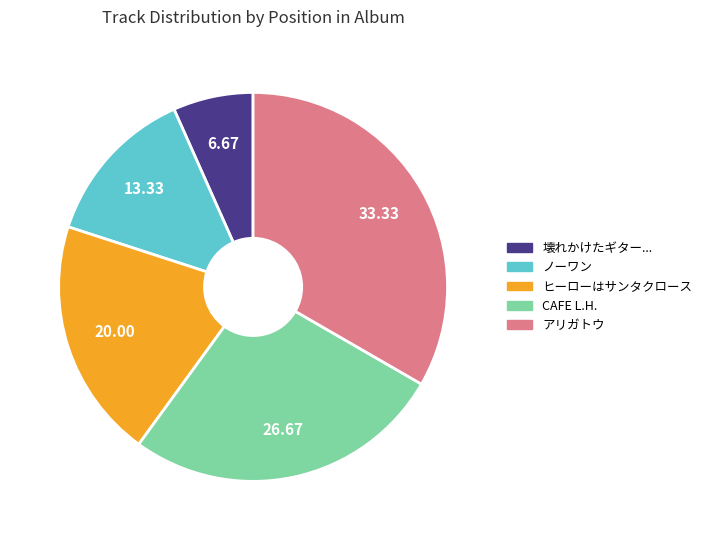

Is there a majority slice in this chart?

No